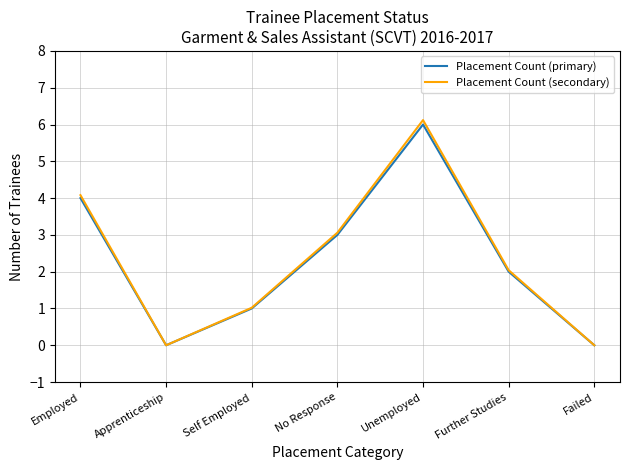

At which label is Placement Count (primary) closest to 3?

No Response